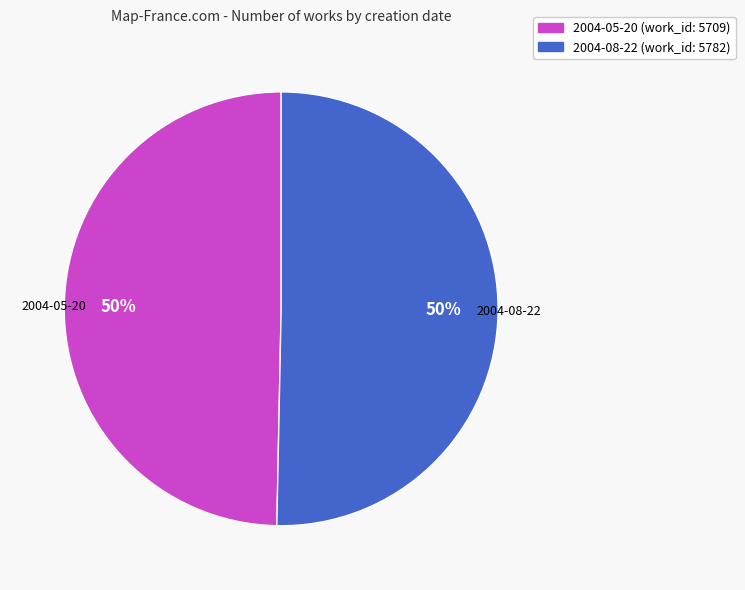

The 2004-05-20 slice represents 56% of the pie. True or false?

False